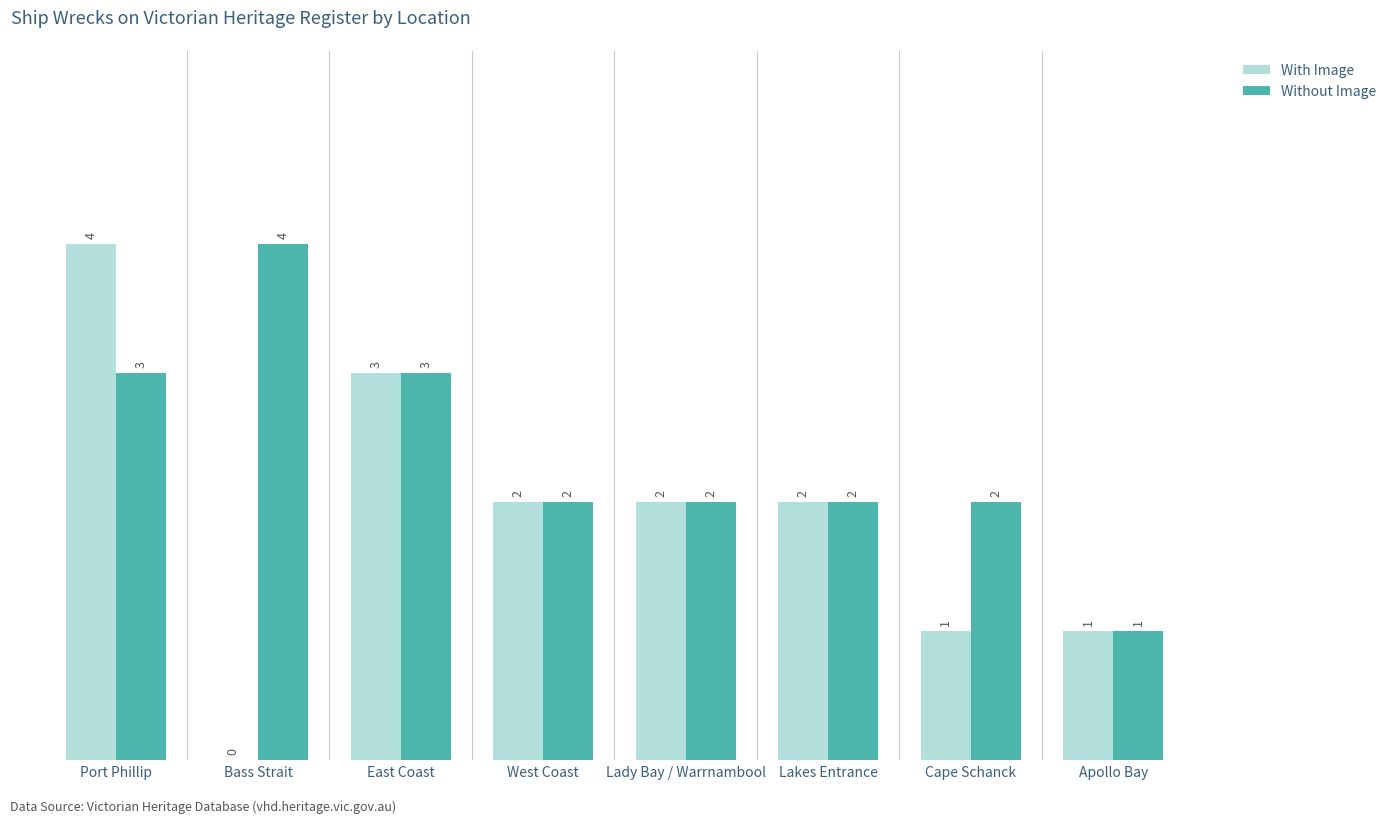

Which series has the largest total across all categories?

Without Image